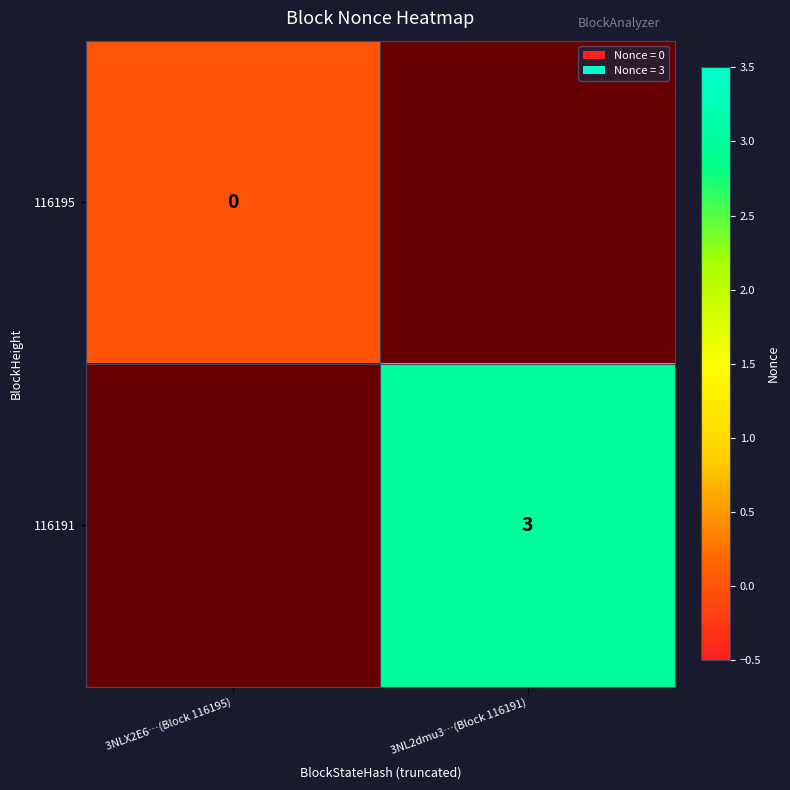

Is the value of 116191 at 3NL2dmu3…(Block 116191) greater than the value of 116195 at 3NLX2E6…(Block 116195)?

Yes